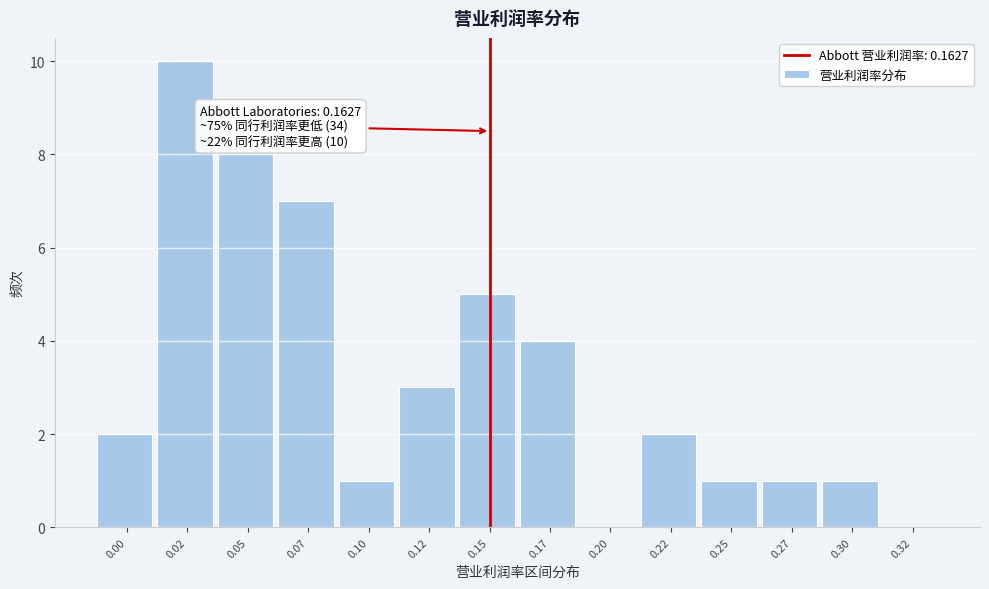

Reading right to left, extract all data points from this chart.

0.32=0	0.30=1	0.27=1	0.25=1	0.22=2	0.20=0	0.17=4	0.15=5	0.12=3	0.10=1	0.07=7	0.05=8	0.02=10	0.00=2